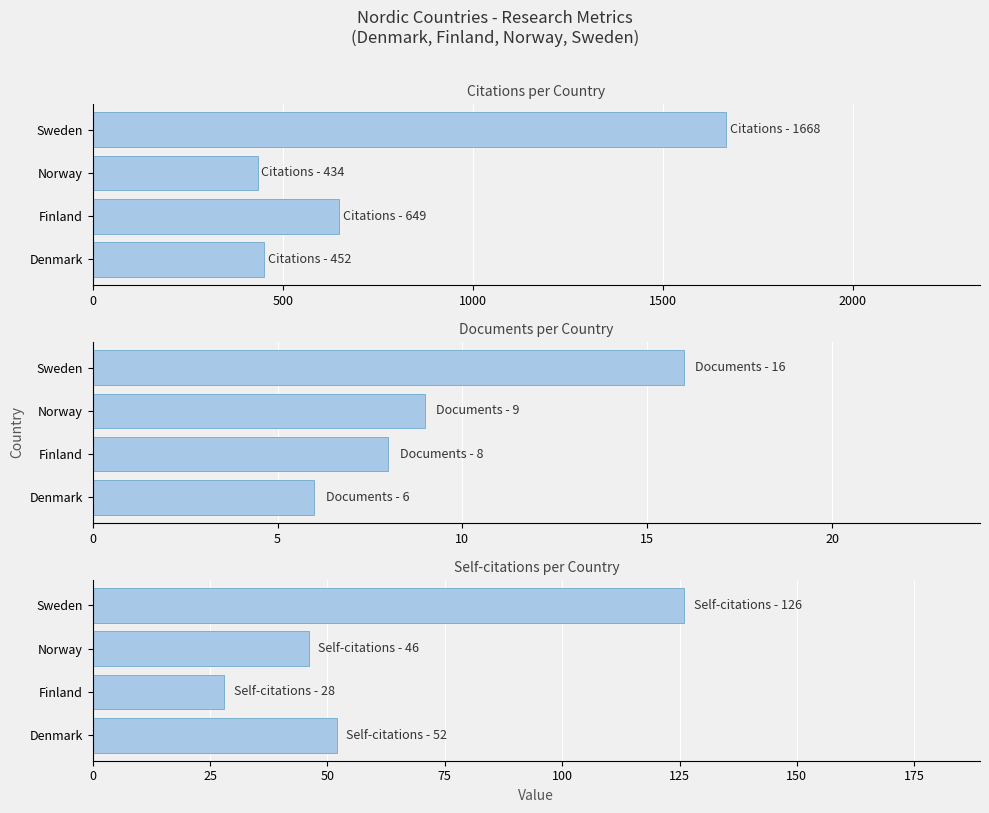

Which series has the largest total across all categories?

Citations